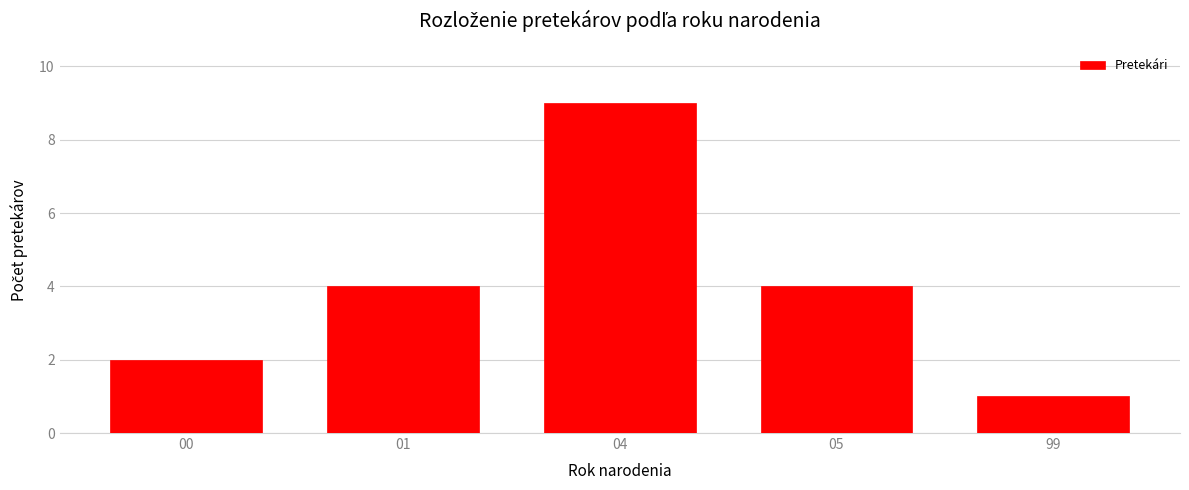

Reading left to right, what are all the values shown in this chart?

00=2	01=4	04=9	05=4	99=1